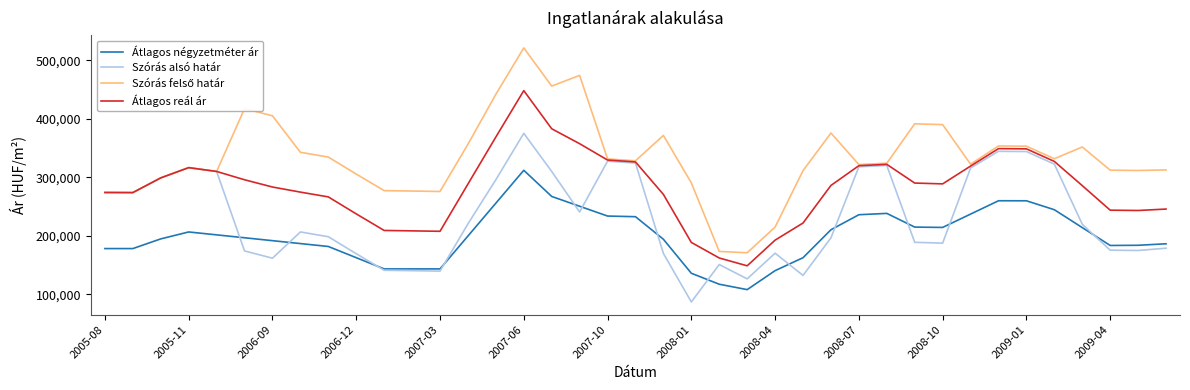

What is the lowest value of the Átlagos négyzetméter ár series?

108170